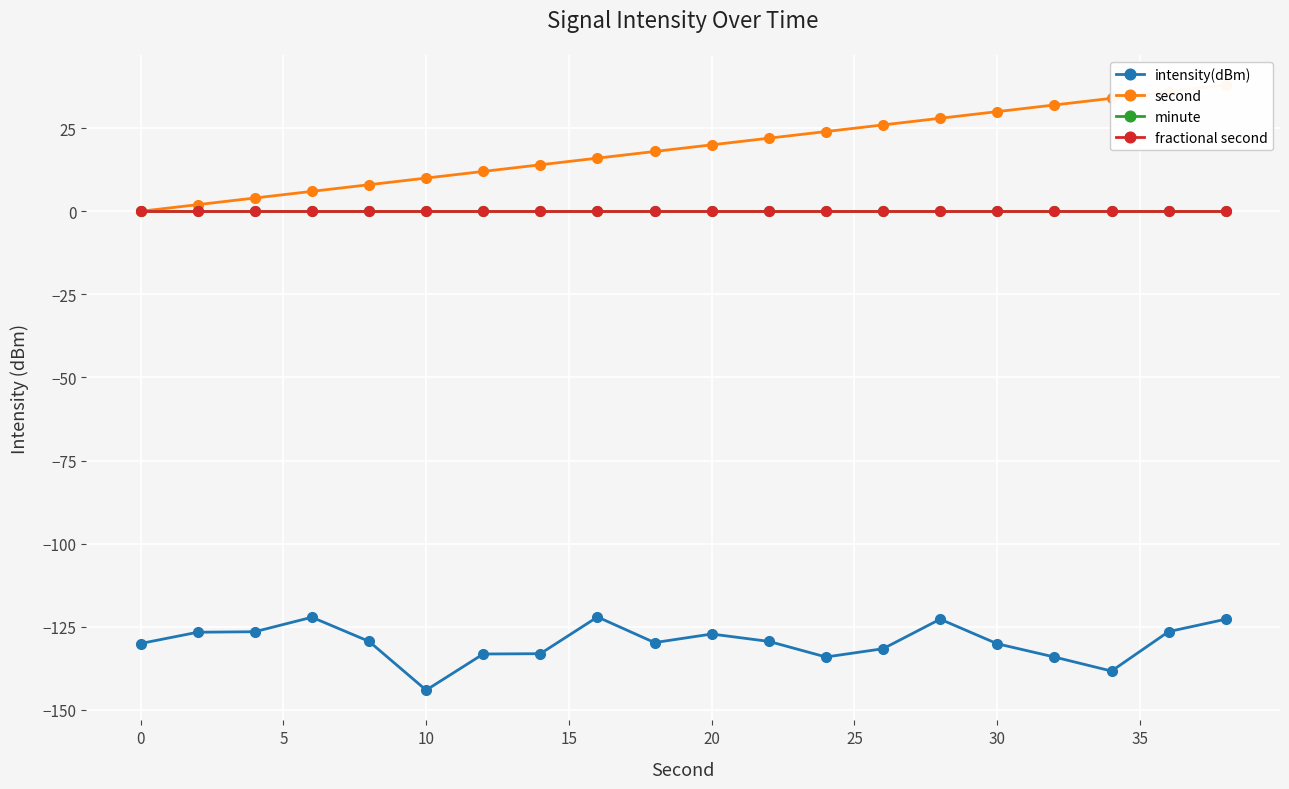

Between 10 and 35, which series saw the biggest shift?

second